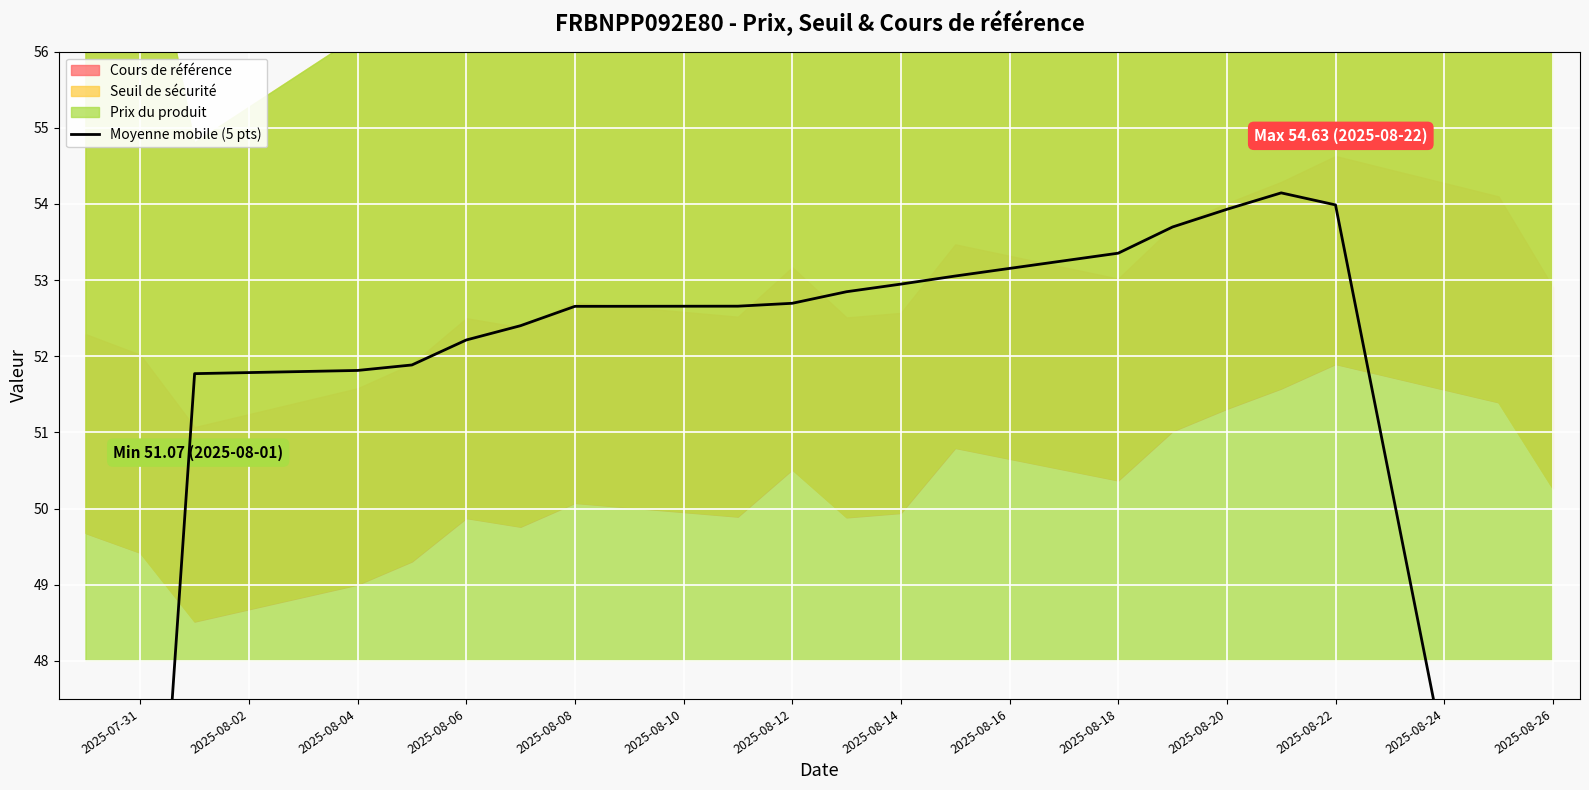

How many points are higher than both their immediate neighbors (excluding endpoints)?

1